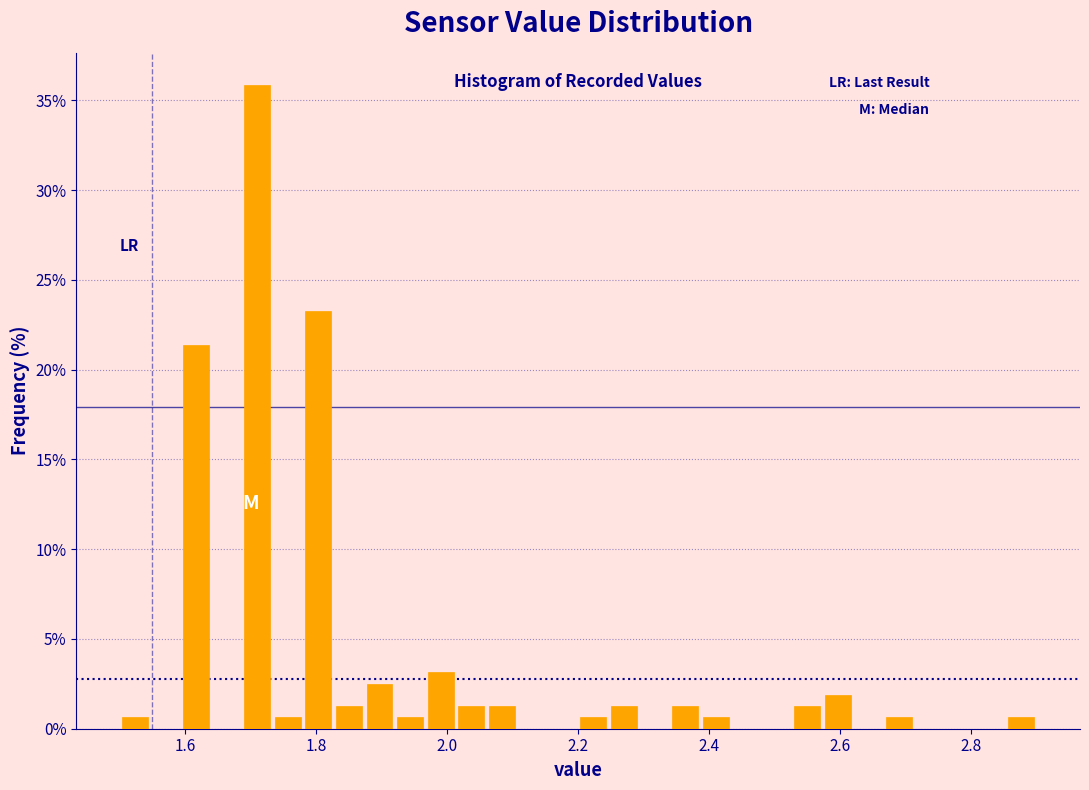

Read against the x-axis, roughly where is the centre of the tallest bar?

1.72